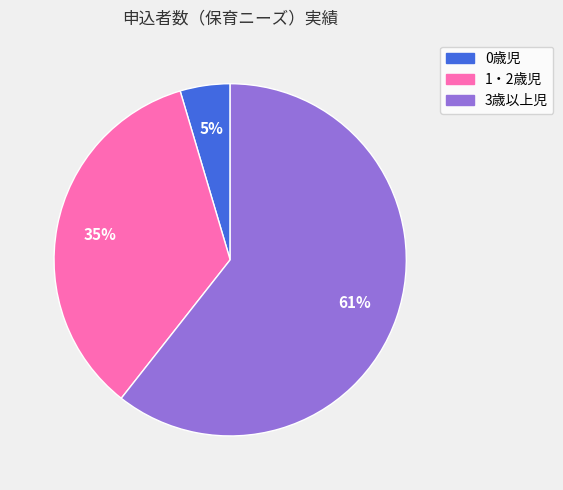

Do 3歳以上児 and 0歳児 together represent more than half of the pie?

Yes